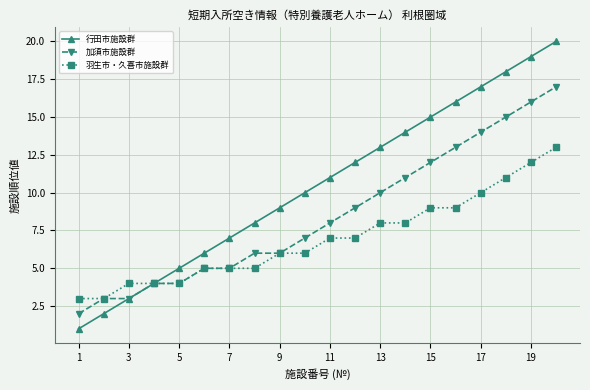

List the series in order of their peak value, highest first.

行田市施設群, 加須市施設群, 羽生市・久喜市施設群